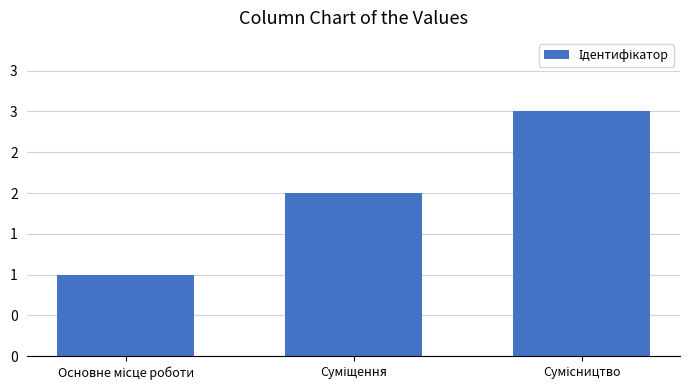

What is the smallest value displayed?

1